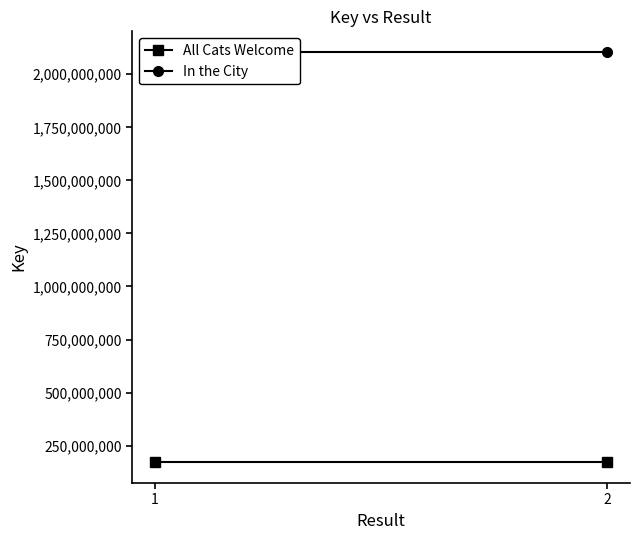

At which category does the chart reach its peak across all series?

1